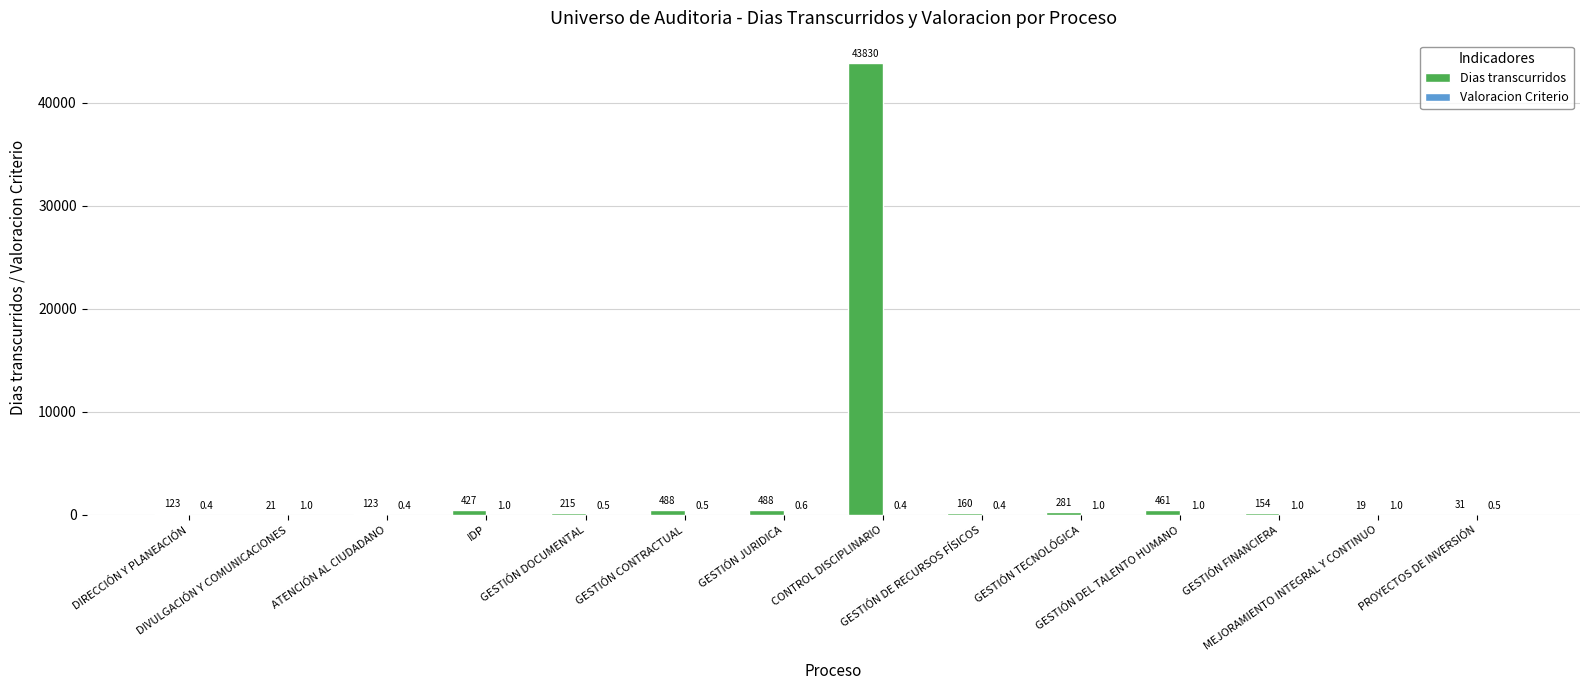

Which series has the largest total across all categories?

Dias transcurridos